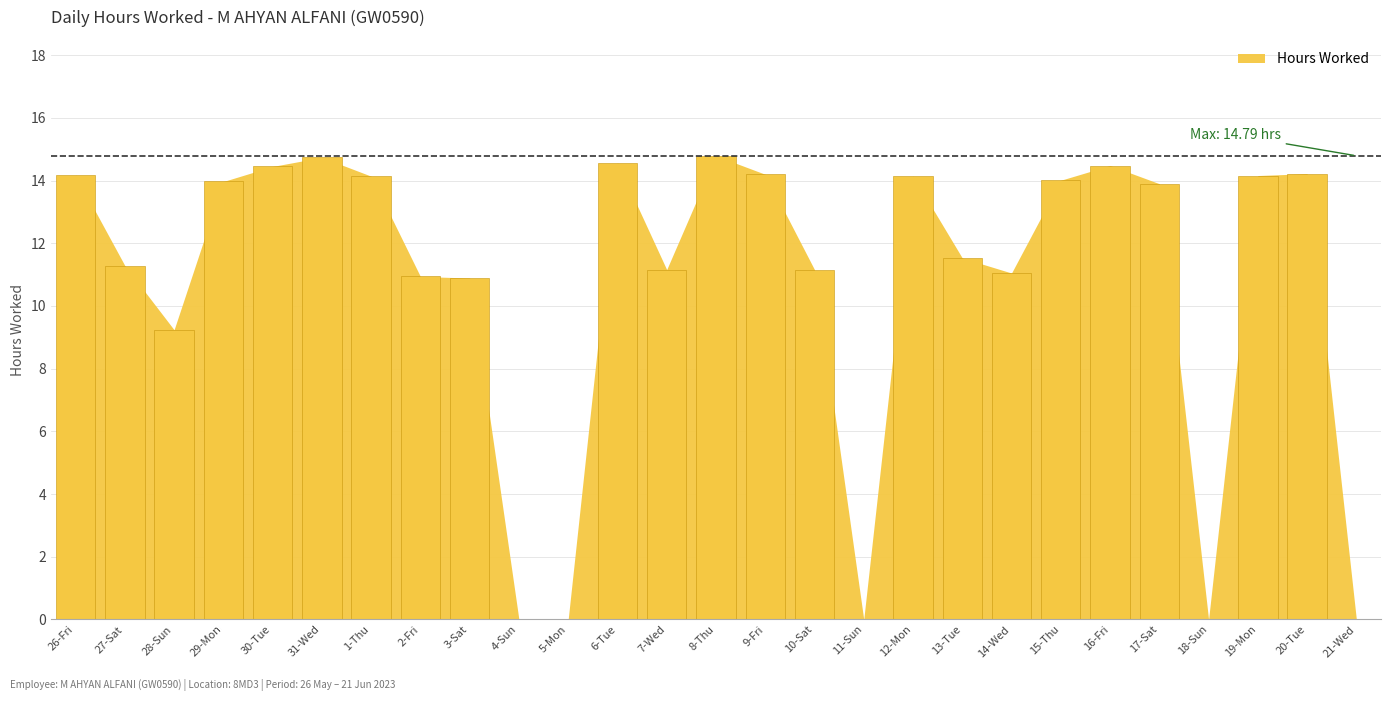

Does the chart contain stacked bars?

No